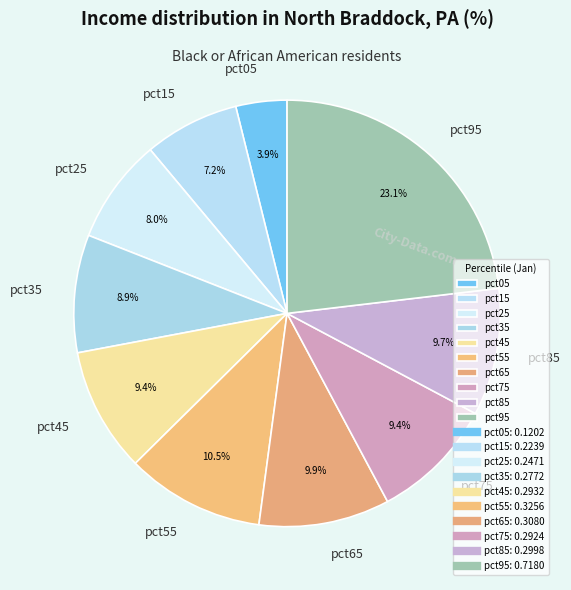

To the nearest percent, what is the average slice percentage?

10%